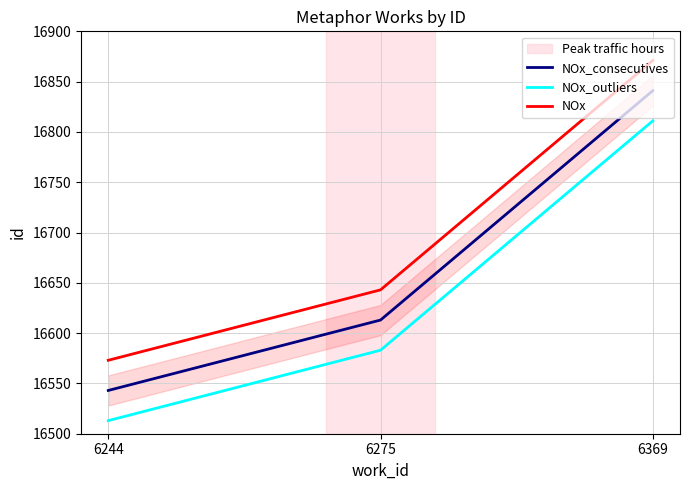

True or false: NOx_outliers has a value of 10123 at 6275.

False